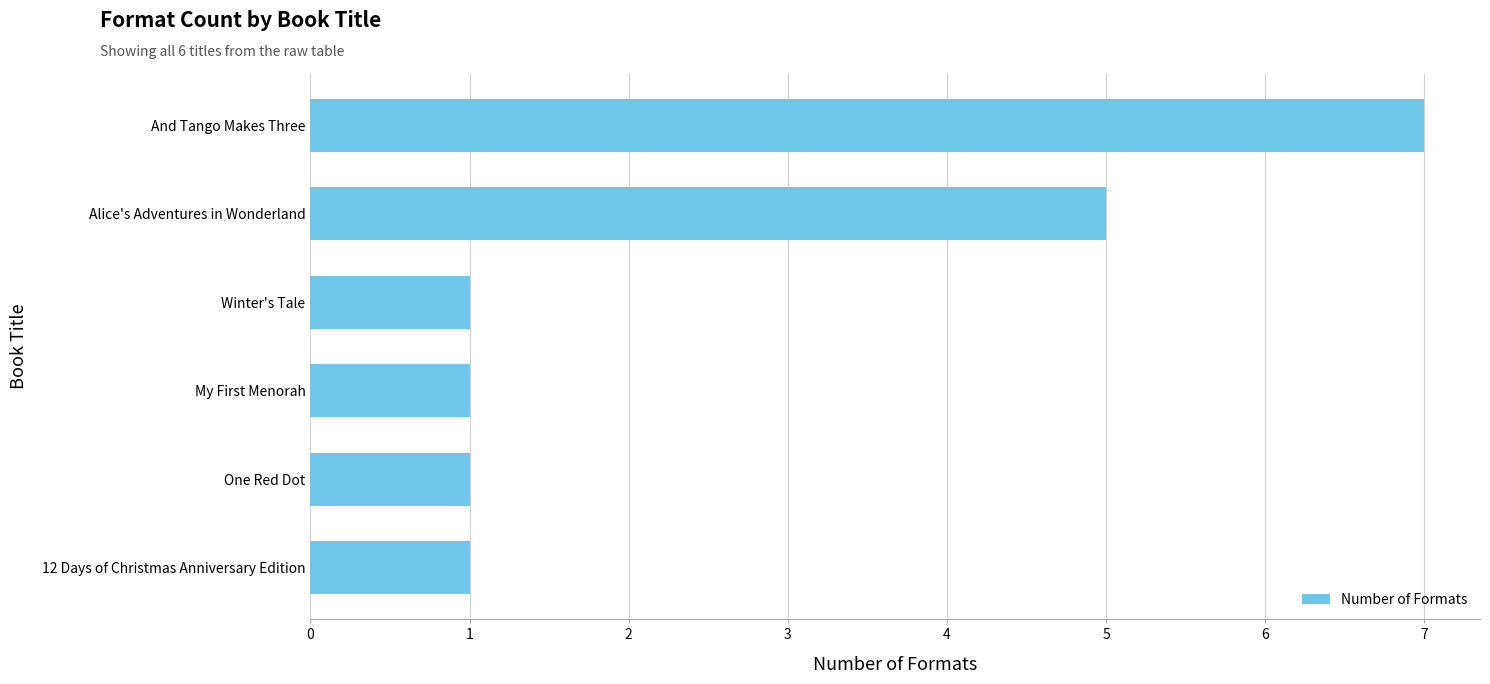

What is the ratio of the value at One Red Dot to the value at 12 Days of Christmas Anniversary Edition?

1.0